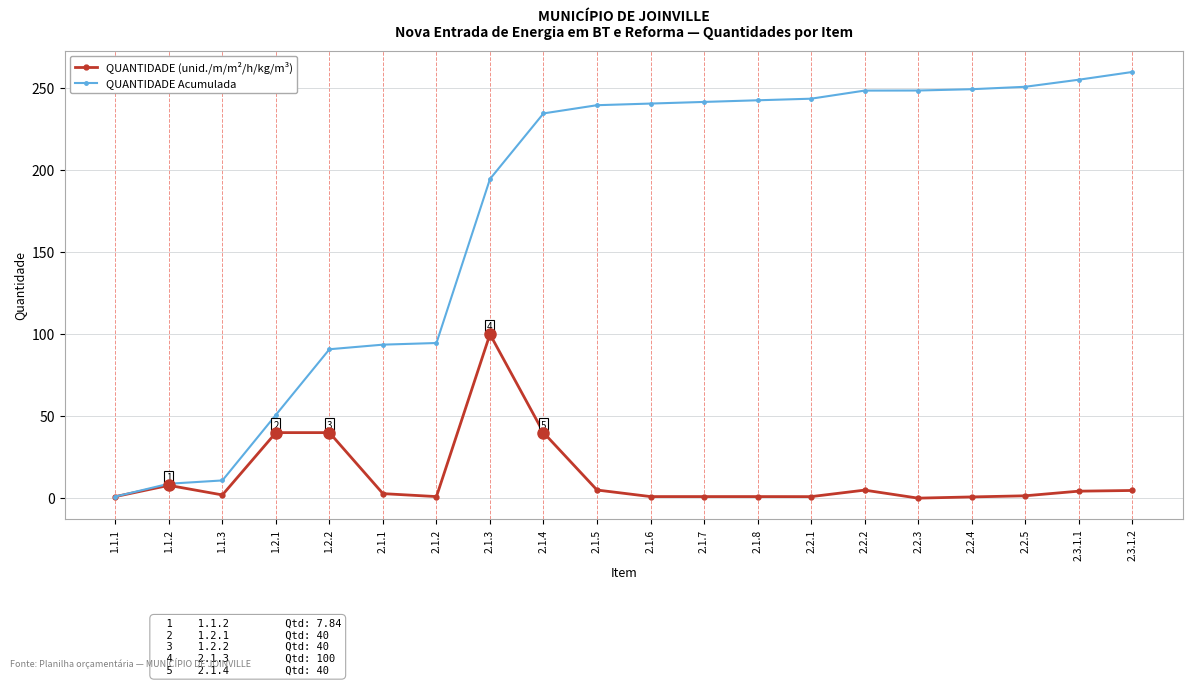

What is the spread (max minus min) of values at 1.2.2?

50.8